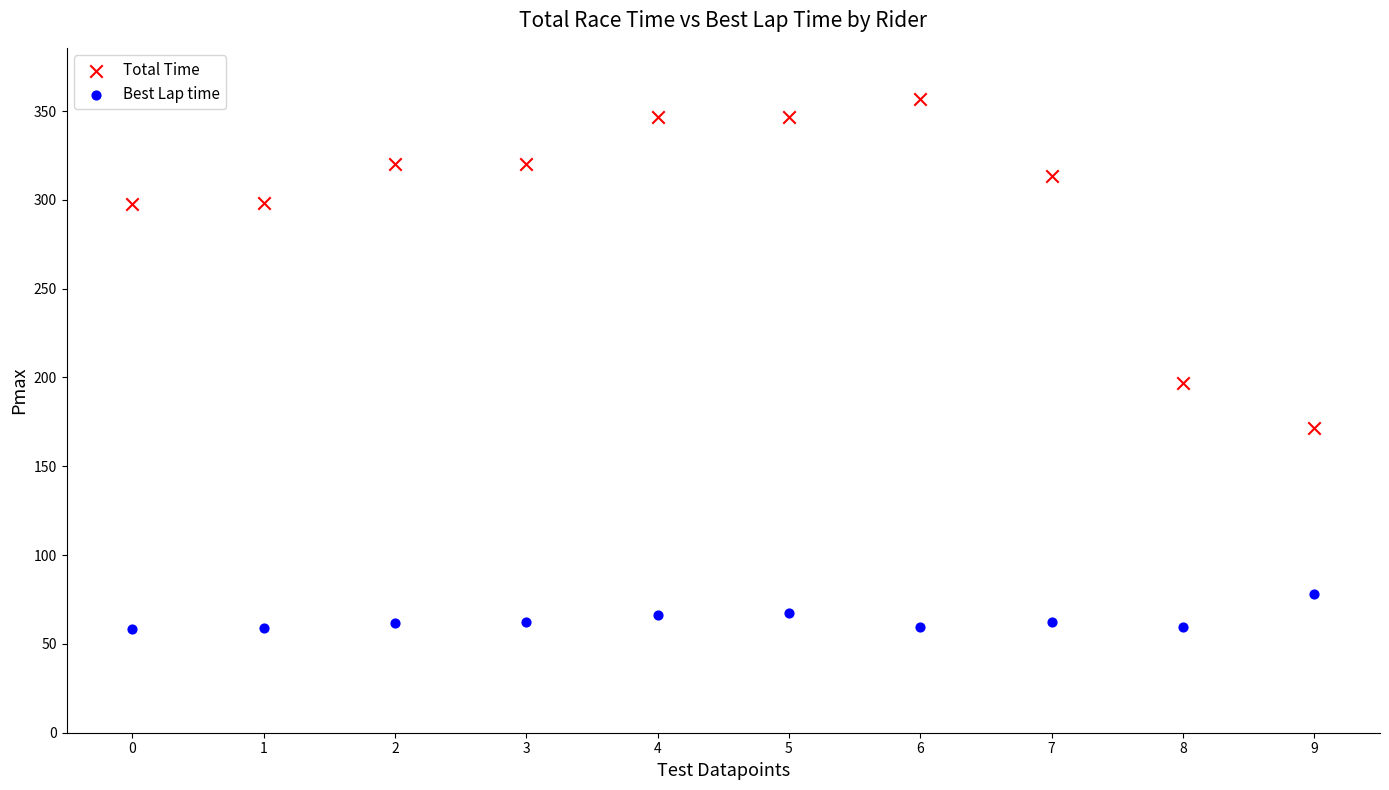

What are all the series names shown in the legend?

Total Time, Best Lap time